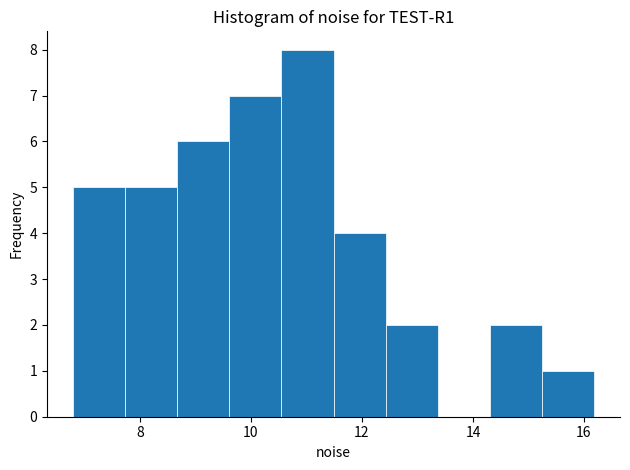

Reading left to right, list every bar in this chart as the range it spans on the x-axis followed by its height. Neither the bar edges nor the heights are printed on the chart, so give them approximately, as read against the axes.

6.8 to 7.8: 5
7.8 to 8.6: 5
8.6 to 9.6: 6
9.6 to 10.6: 7
10.6 to 11.4: 8
11.4 to 12.4: 4
12.4 to 13.4: 2
13.4 to 14.4: 0
14.4 to 15.2: 2
15.2 to 16.2: 1